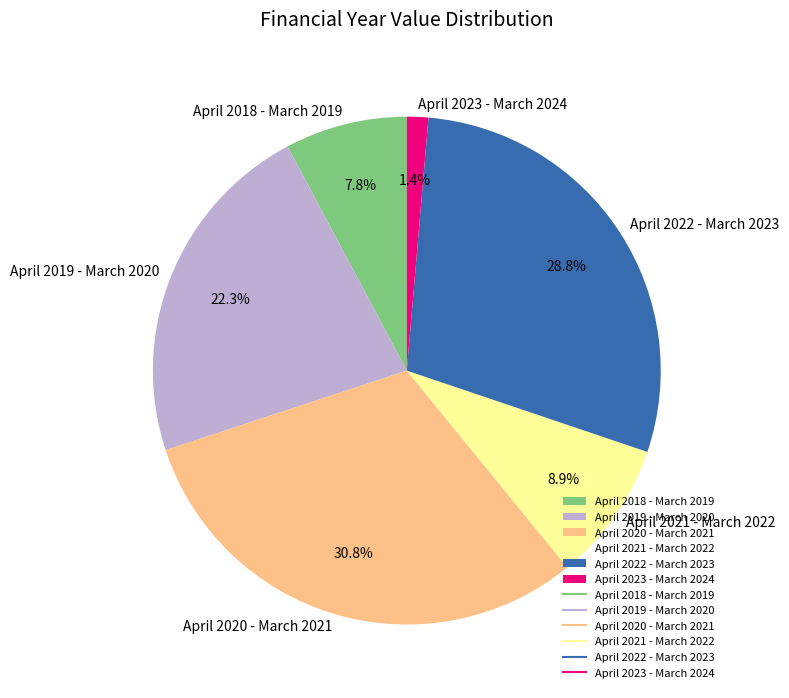

The April 2020 - March 2021 slice represents 24% of the pie. True or false?

False